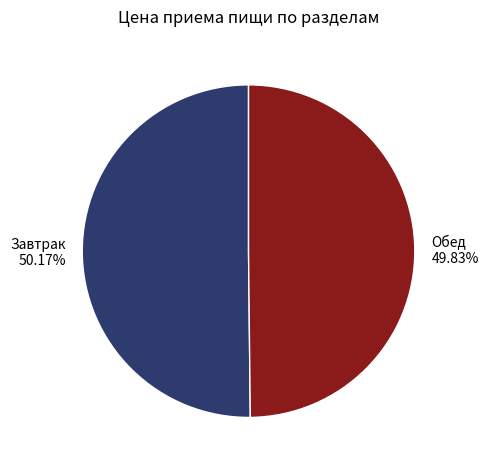

Approximately how many times larger is the value at Обед 49.83% compared to Завтрак 50.17%?

1.0